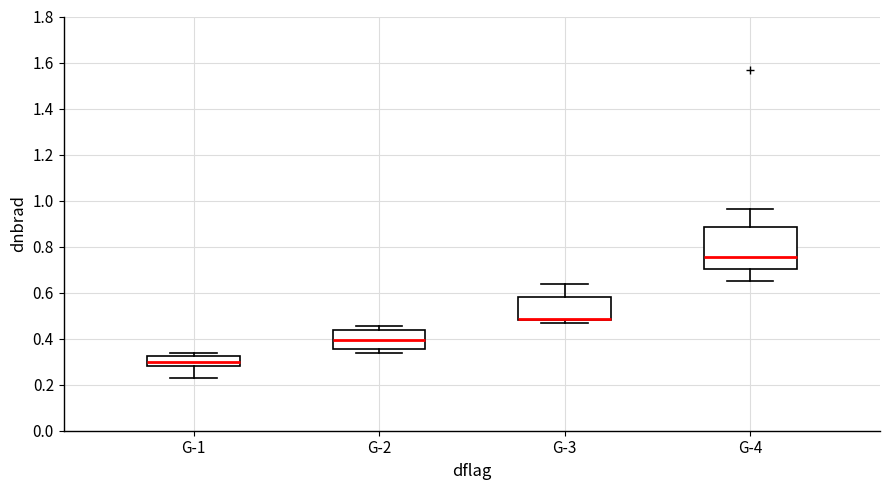

Reading left to right, read every box against the y-axis: the position of its median line, the range the box covers, and the ends of its whiskers. The values are not printed on the chart, so give them approximately, as read against the axis.

G-1: median 0.30, box 0.28 to 0.32, whiskers 0.22 to 0.34
G-2: median 0.40, box 0.36 to 0.44, whiskers 0.34 to 0.46
G-3: median 0.48 (drawn on the box's lower edge), box 0.48 to 0.58, whiskers 0.46 to 0.64
G-4: median 0.76, box 0.70 to 0.88, whiskers 0.64 to 0.96